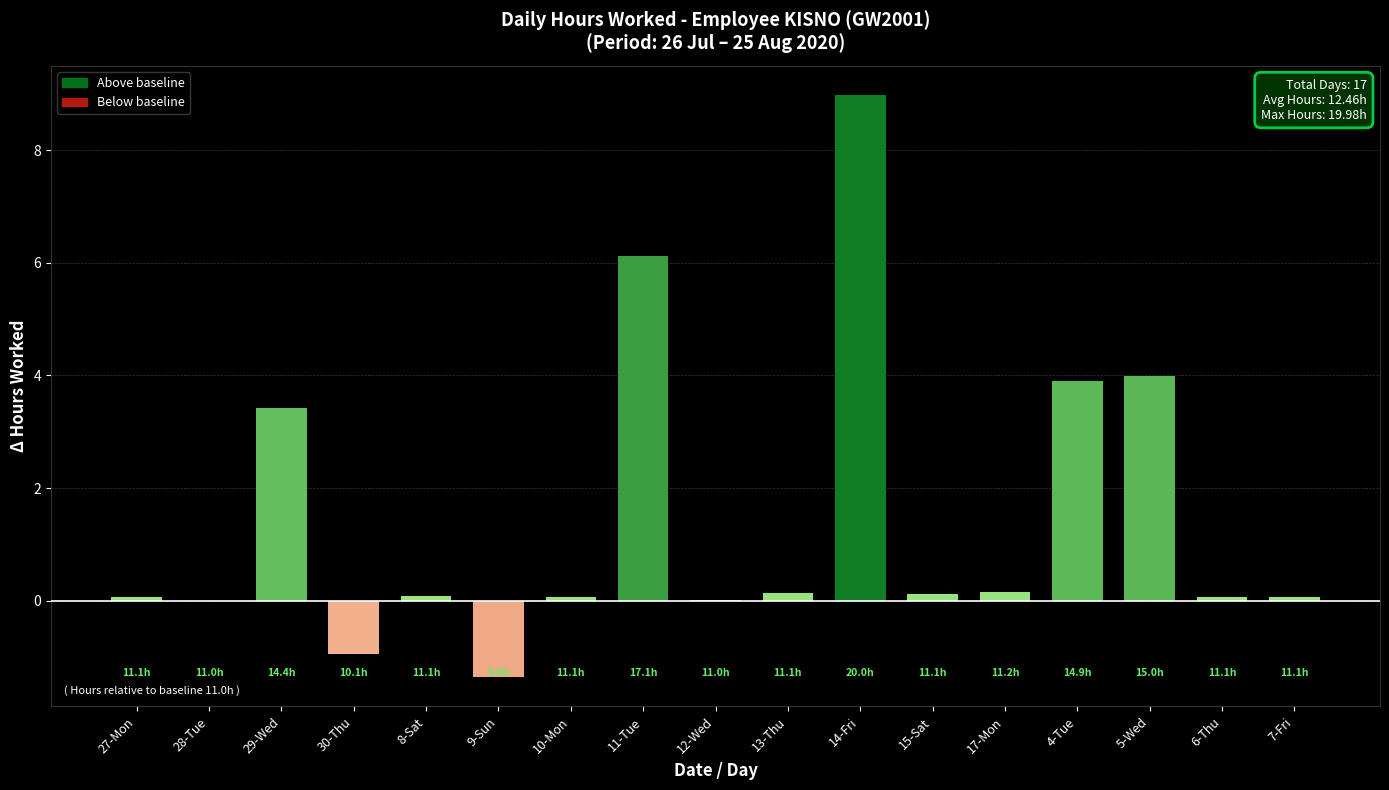

What is the sum of all values?

24.9